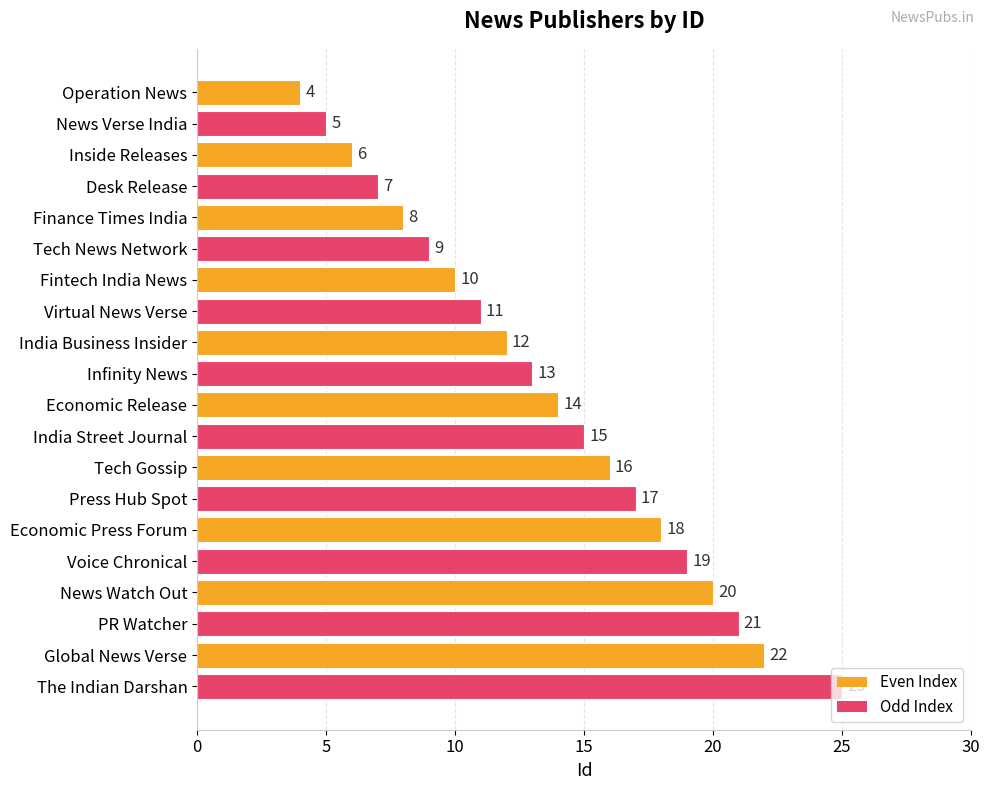

Are the bars horizontal?

Yes